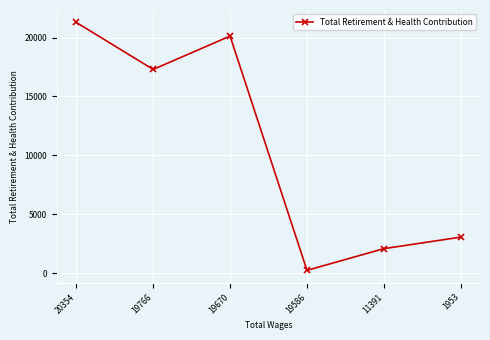

Reading left to right, extract all data points from this chart.

21292	17296	20131	228	2070	3051